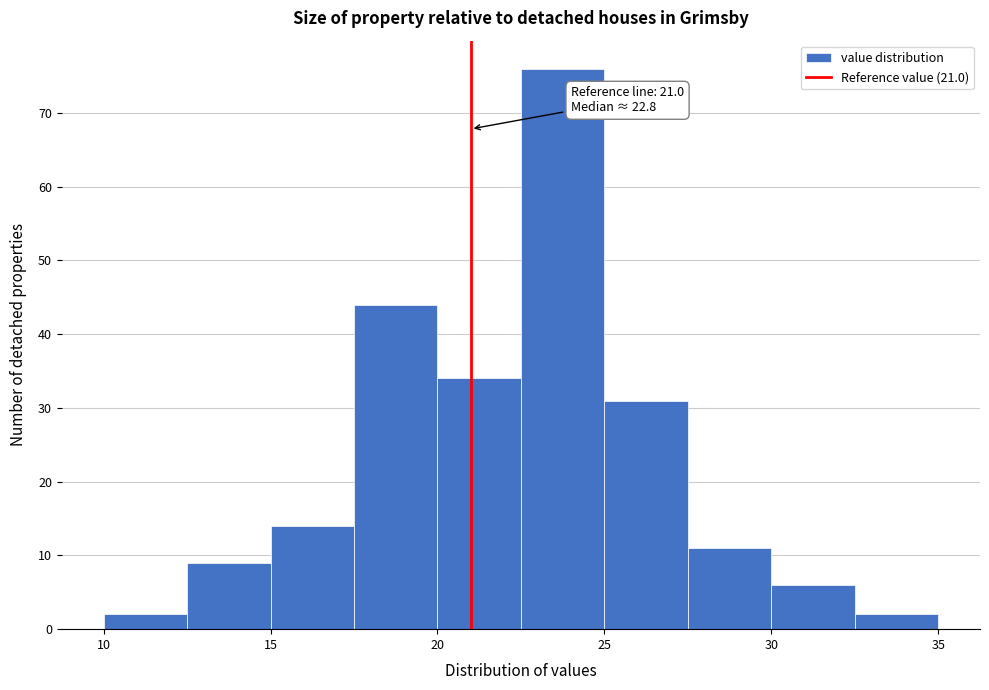

Over which range of the x-axis is the bar tallest?

22.5 to 25.0